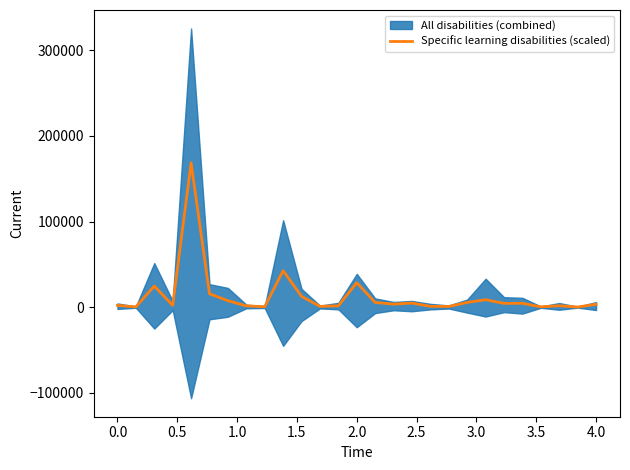

What is the maximum value shown in the chart?

168617.5